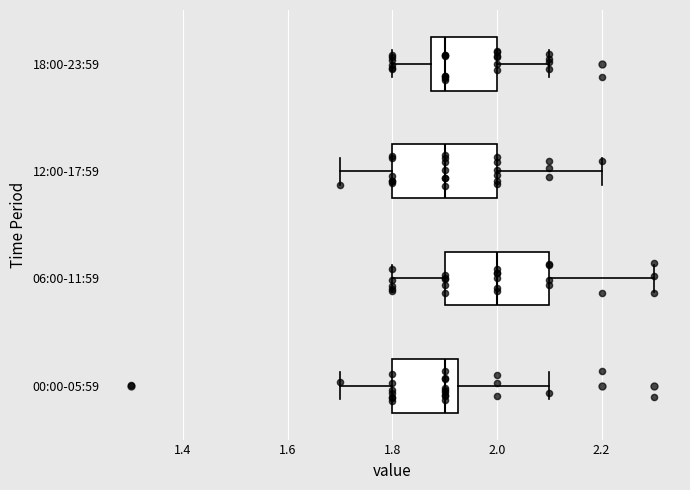

Where does the left whisker of the box for 06:00-11:59 end on the x-axis? The values are not printed on the chart, so give them approximately, as read against the axis.

1.80